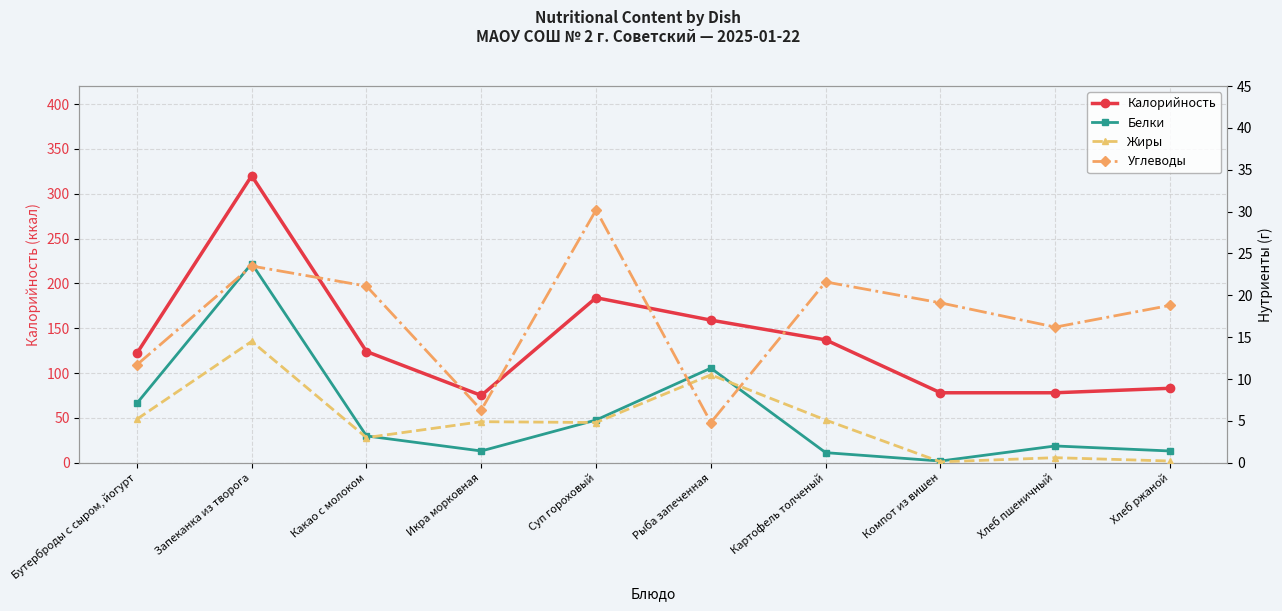

What is the spread (max minus min) of values at Компот из вишен?

77.9